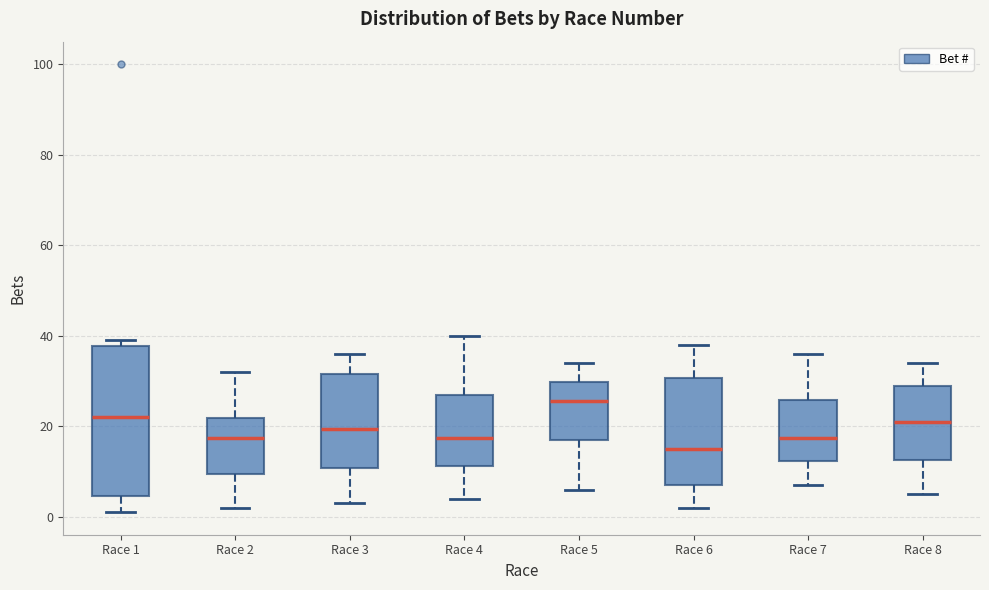

Comparing the boxes themselves (not the whiskers), which one is the tallest?

Race 1